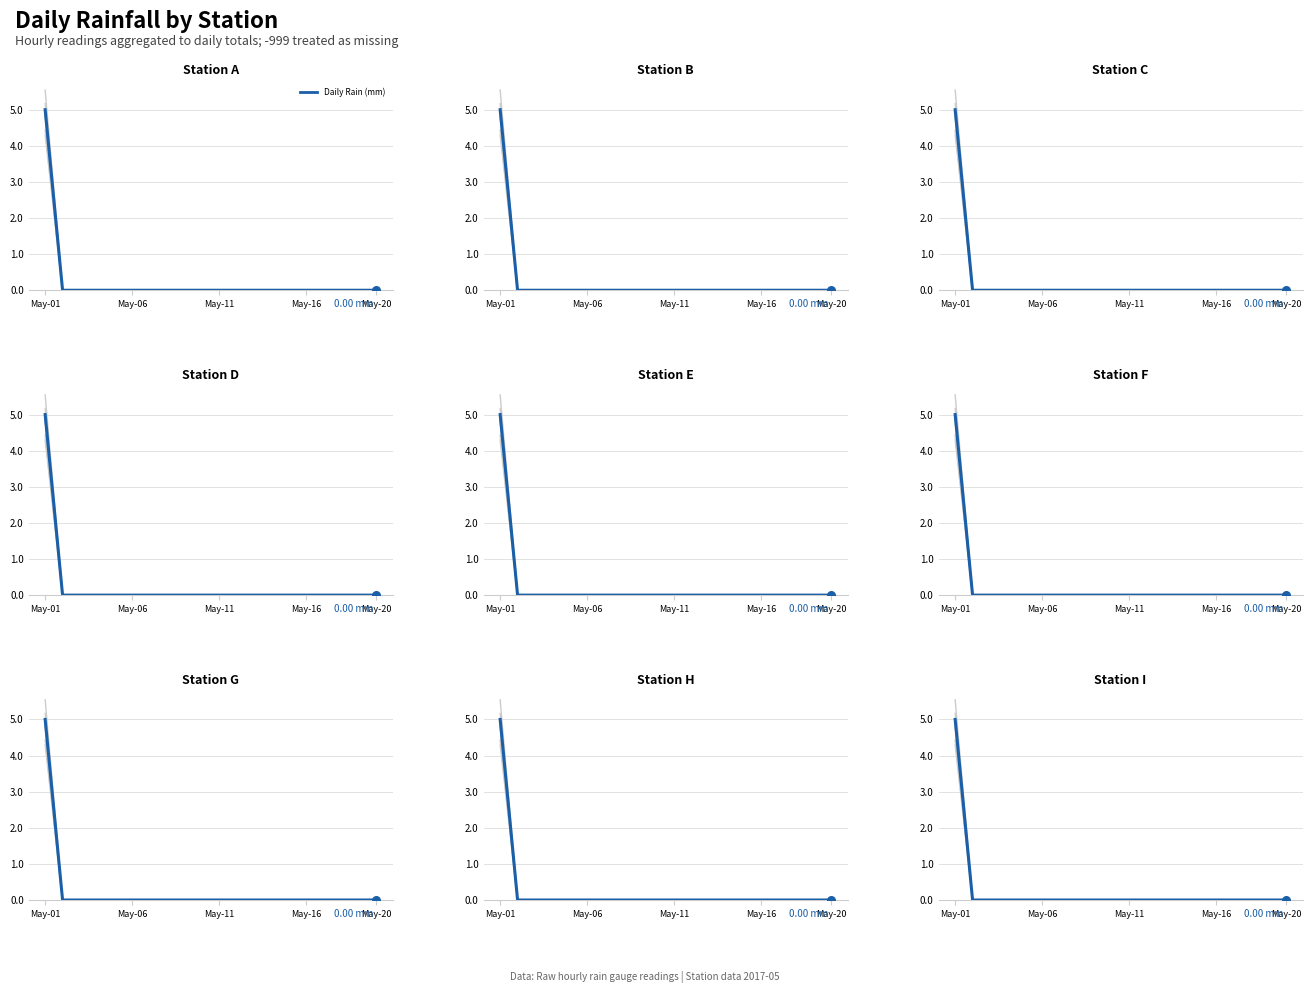

Which has a higher value, 6 or 18?

6